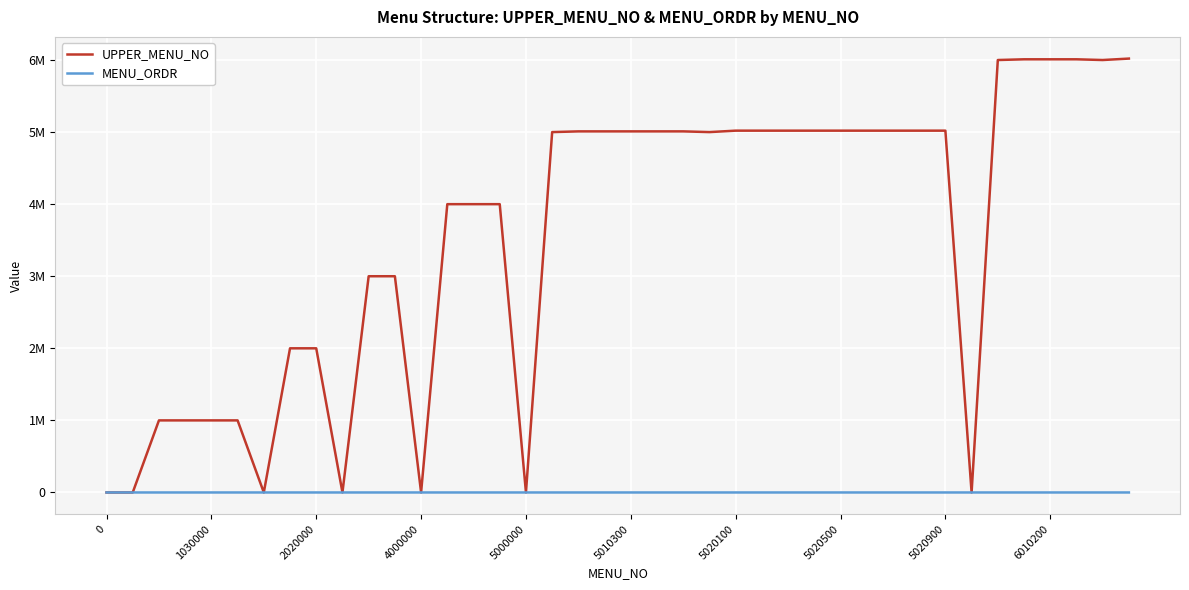

Is this an area chart (filled region under the line)?

No